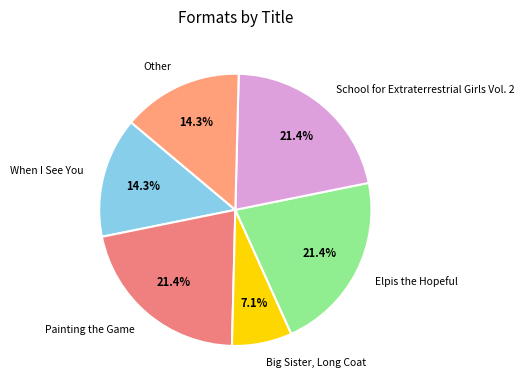

To the nearest percent, what percentage of the pie is Big Sister, Long Coat?

7%